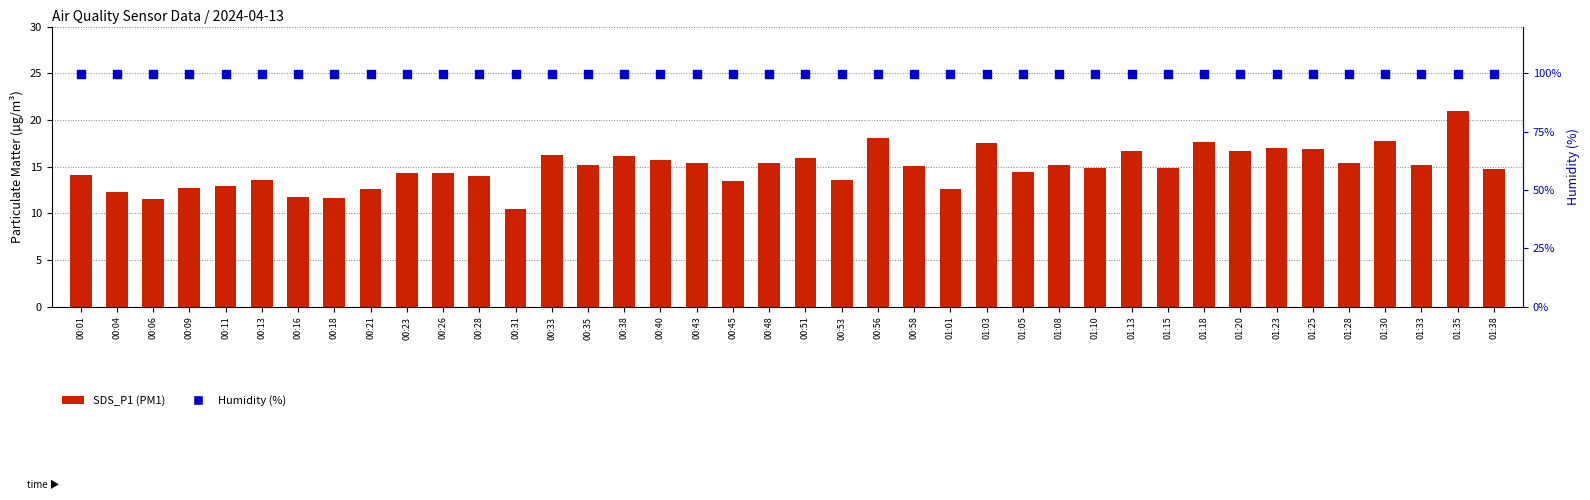

At which category is the sum across all series the highest?

01:35